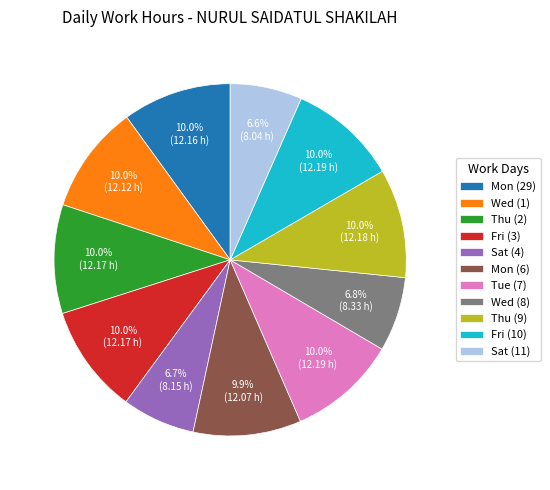

Approximately how many times larger is the value at Thu (2) compared to Wed (8)?

1.5